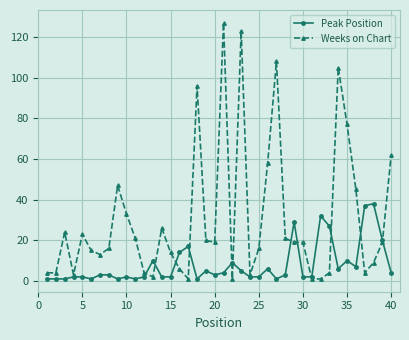

At how many categories does at least one series exceed 73?

6